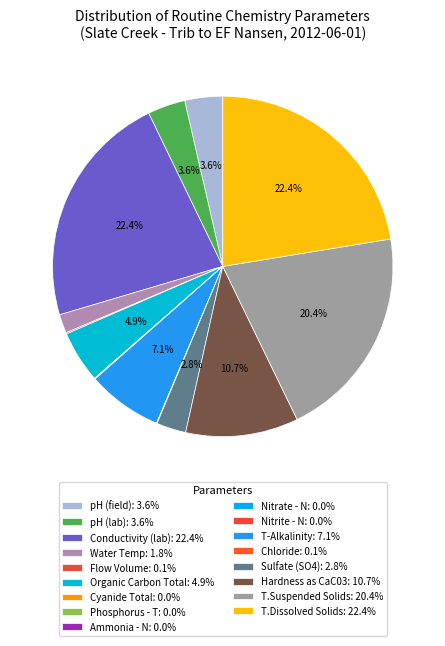

Is there any slice that represents more than half of the pie?

No